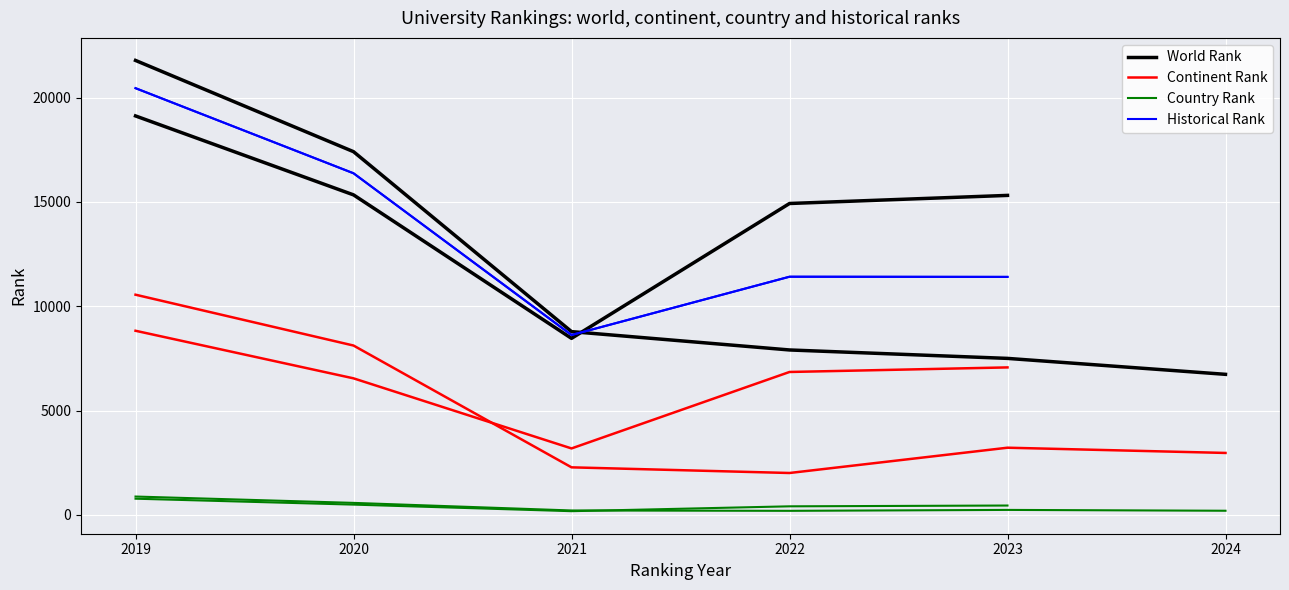

True or false: Continent Rank and Historical Rank cross at least once.

False